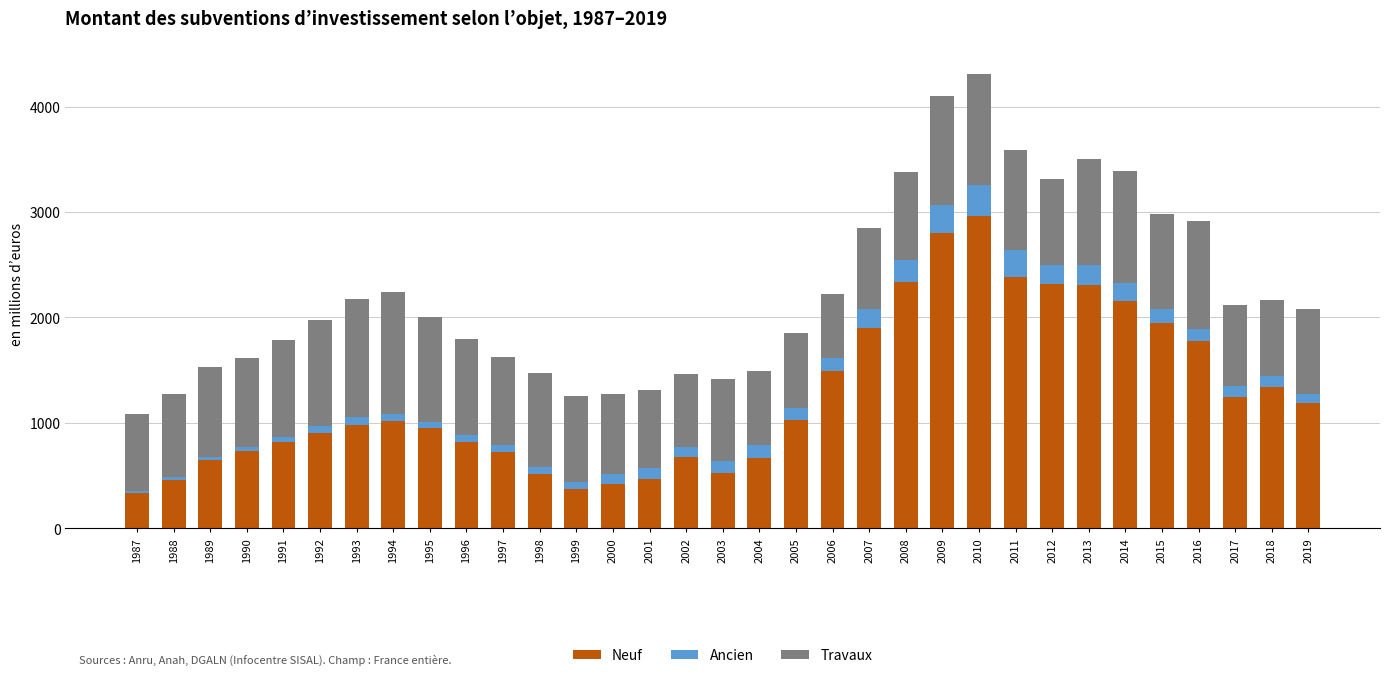

What are all the series names shown in the legend?

Neuf, Ancien, Travaux